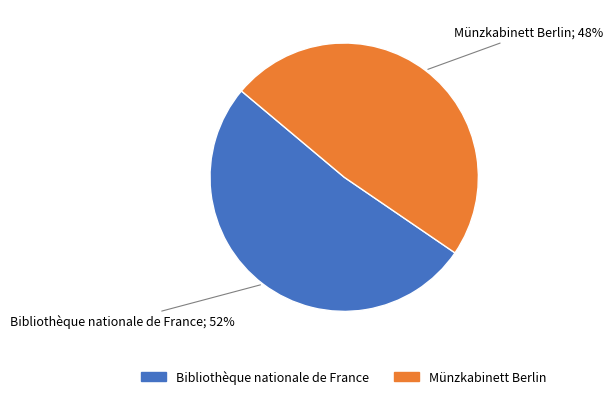

Do Bibliothèque nationale de France and Münzkabinett Berlin together represent more than half of the pie?

Yes